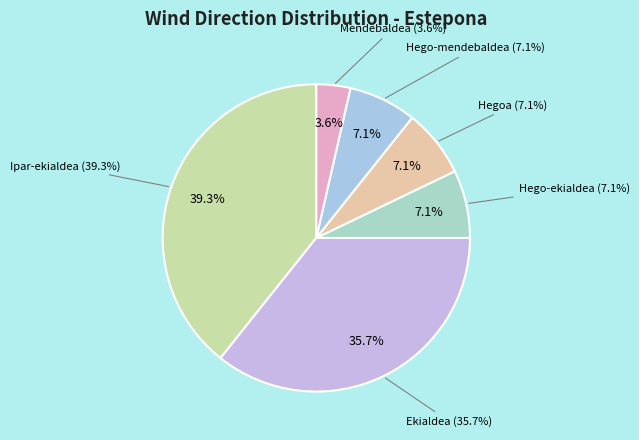

Count the number of slices in the pie.

6